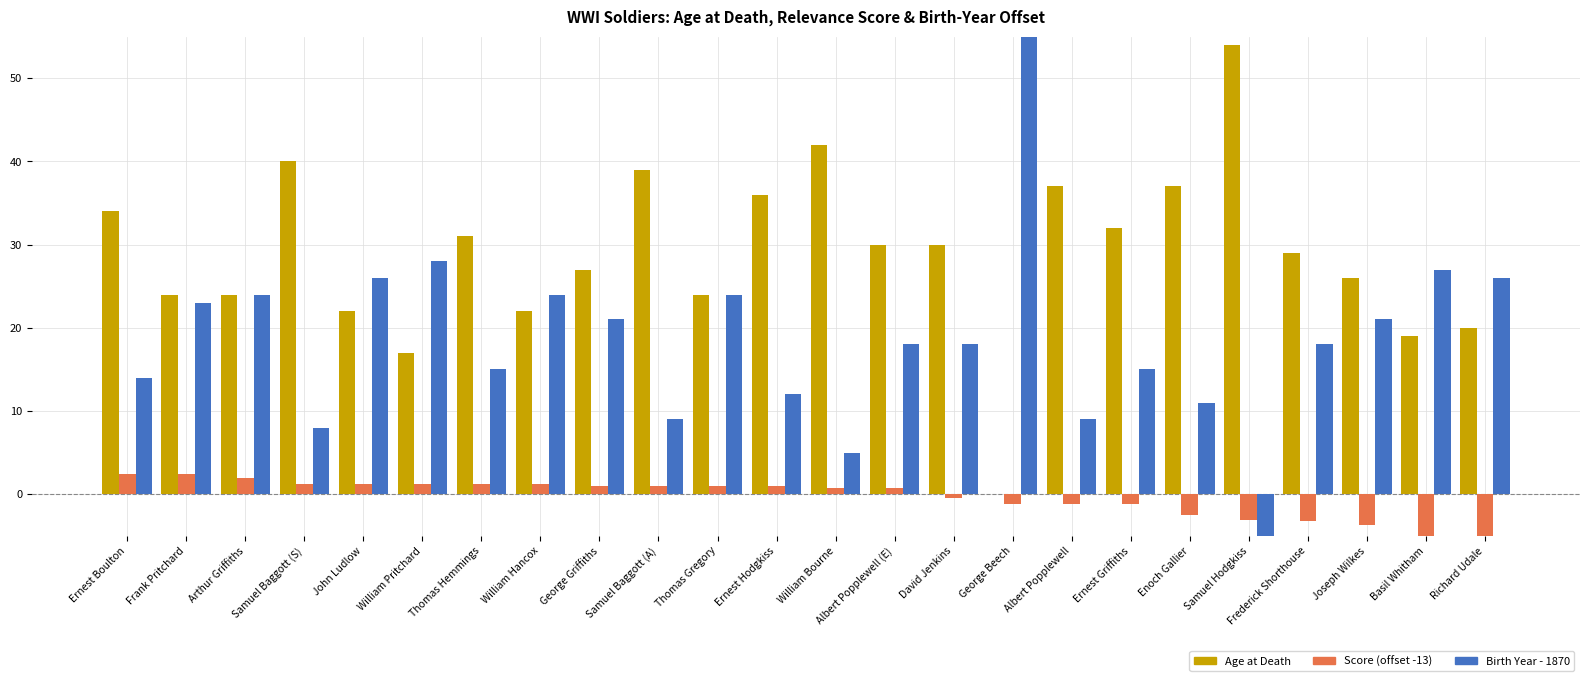

At Richard Udale, list the series in order from largest to smallest.

Birth Year - 1870, Age at Death, Score (offset)